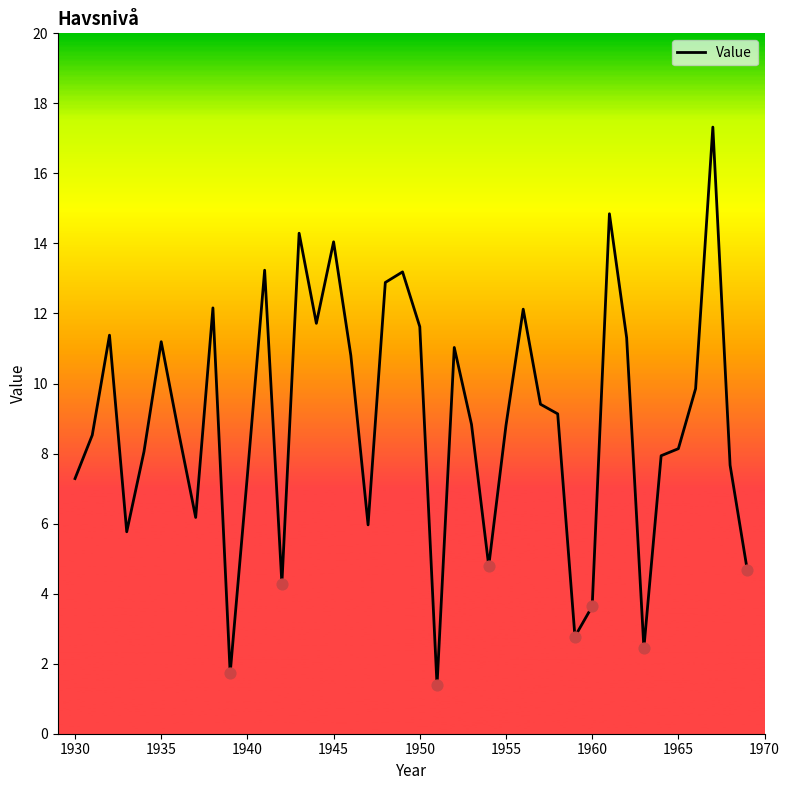

What is the minimum value shown in the chart?

1.4